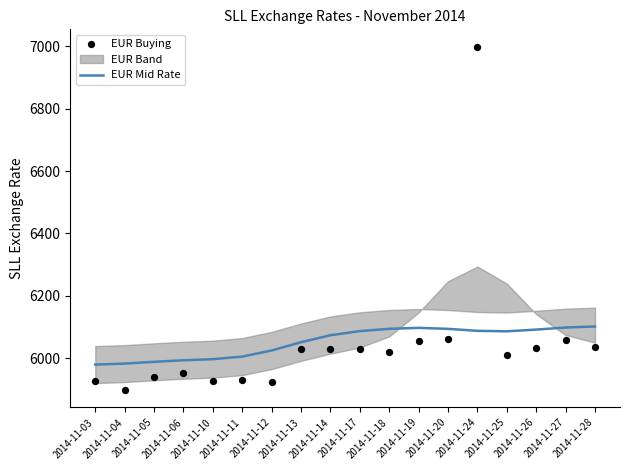

At how many categories does at least one series exceed 6929?

1